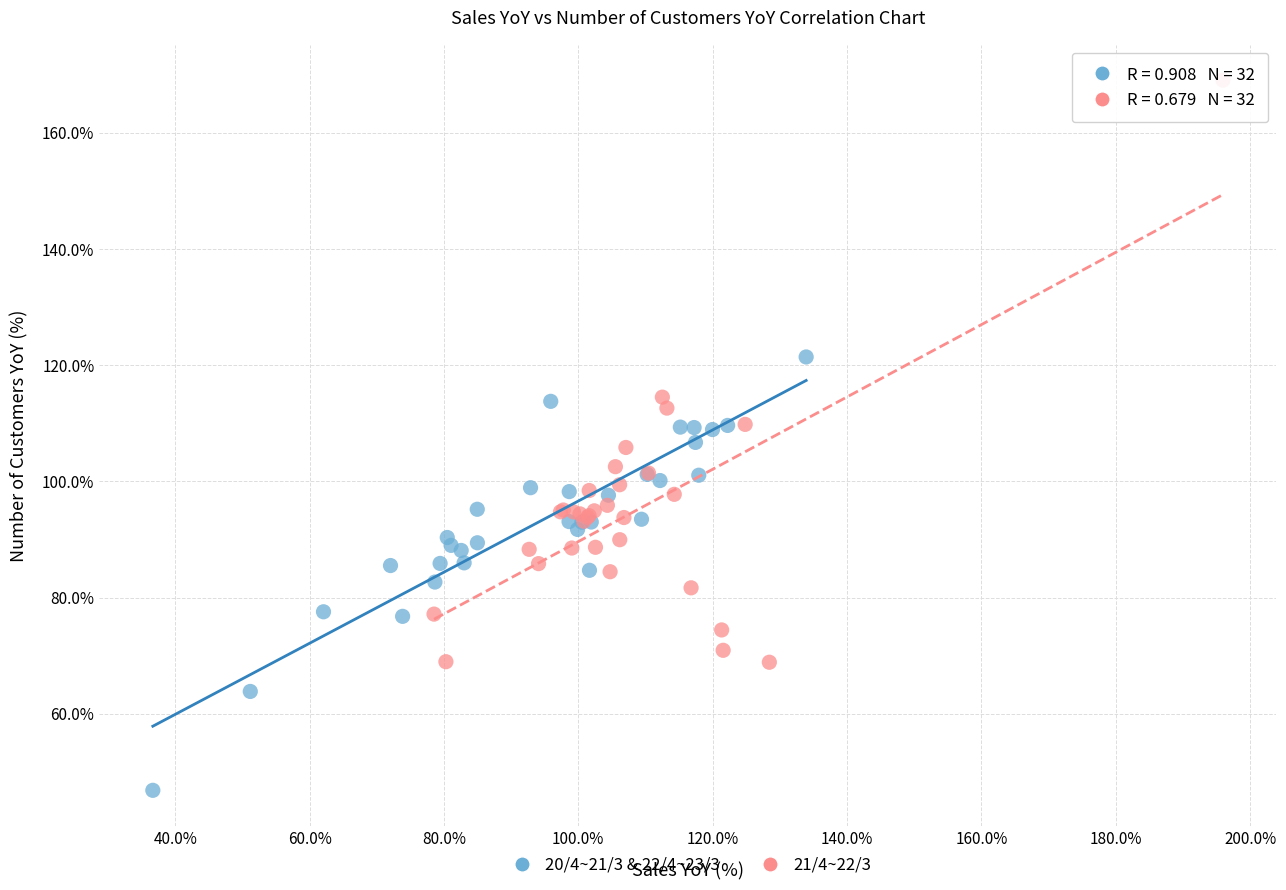

Which series contains the lowest Y value?

20/4~21/3 & 22/4~23/3